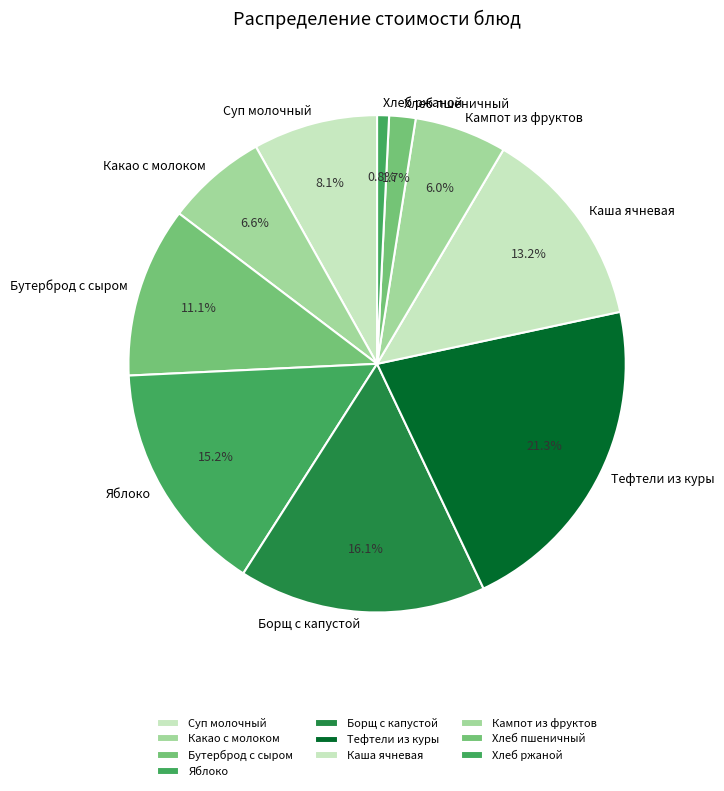

Does Кампот из фруктов represent more than half of the total?

No